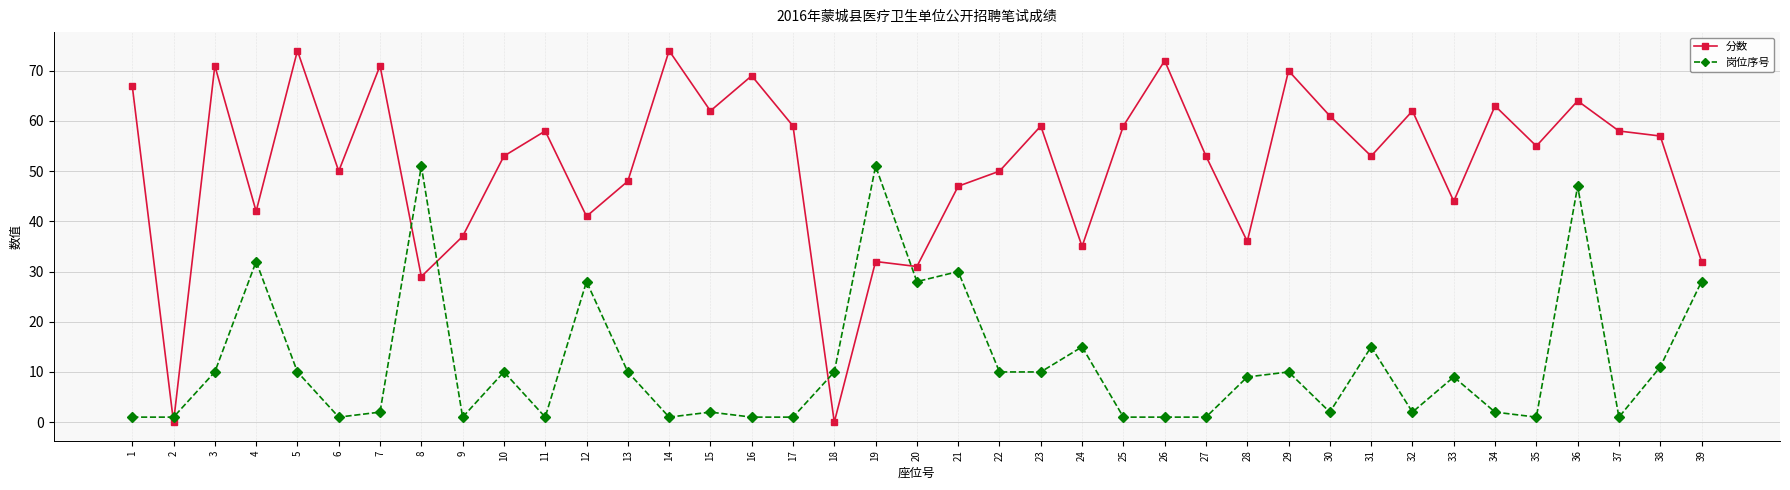

The value of 岗位序号 at 30 is 2. True or false?

True